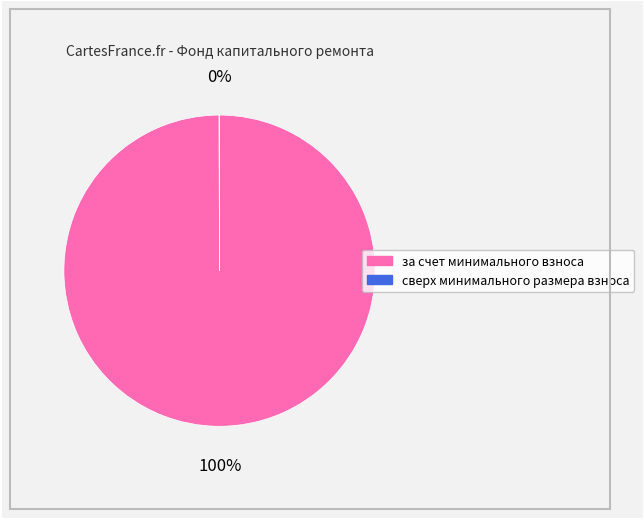

To the nearest percent, what portion does за счет минимального взноса represent?

100%